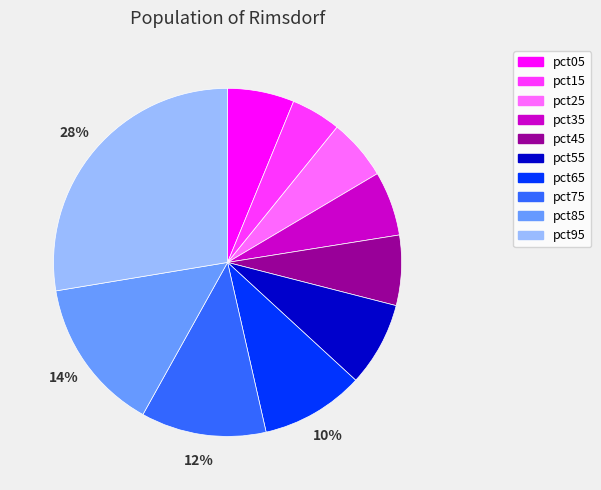

How many slices are in this pie chart?

10